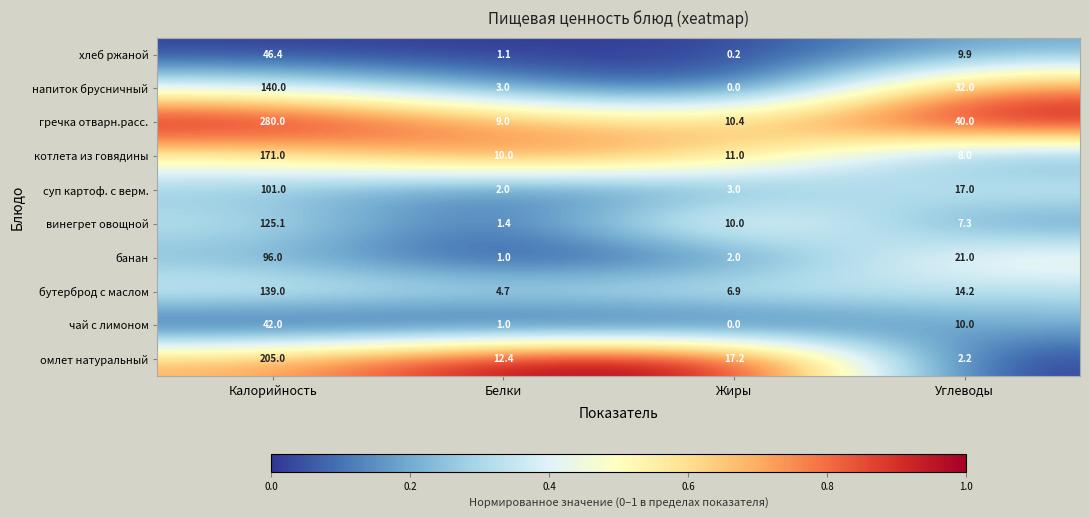

Which category has the highest value across all series?

Калорийность